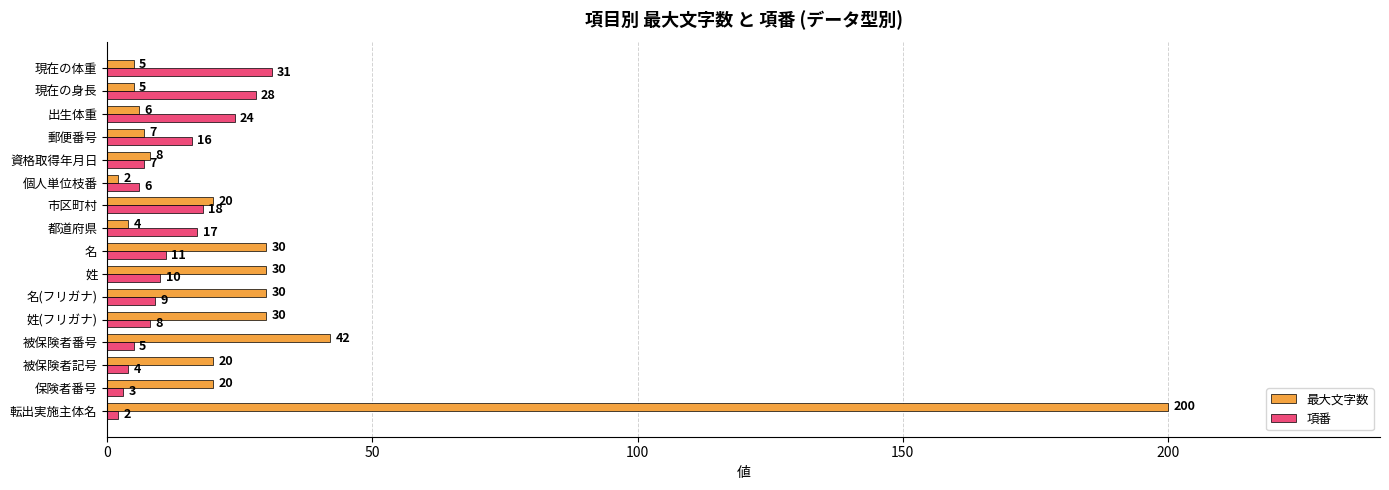

Is the value of 項番 at 転出実施主体名 greater than the value of 最大文字数 at 姓?

No